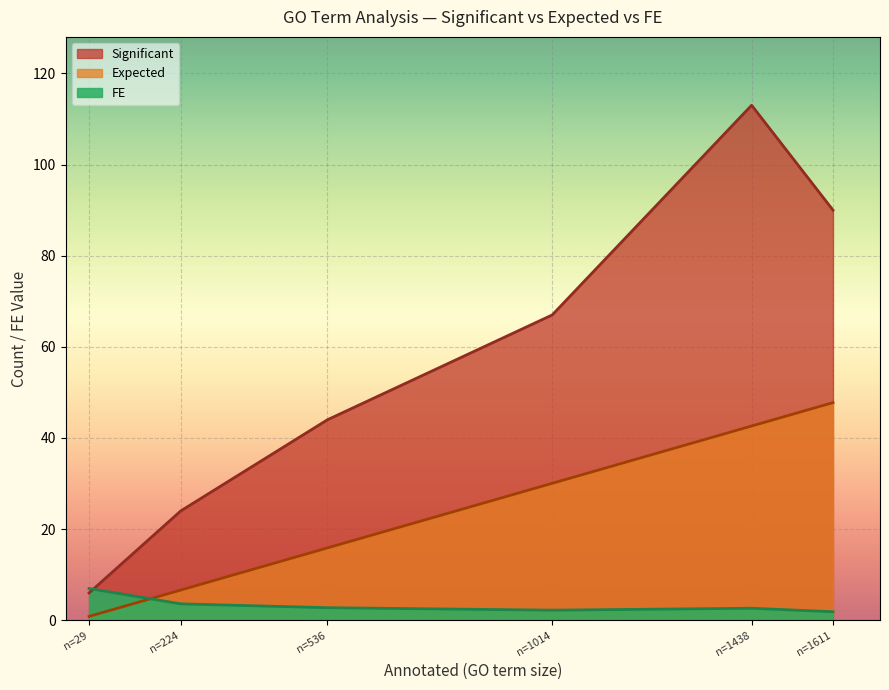

Which series has the largest range (max minus min)?

Significant